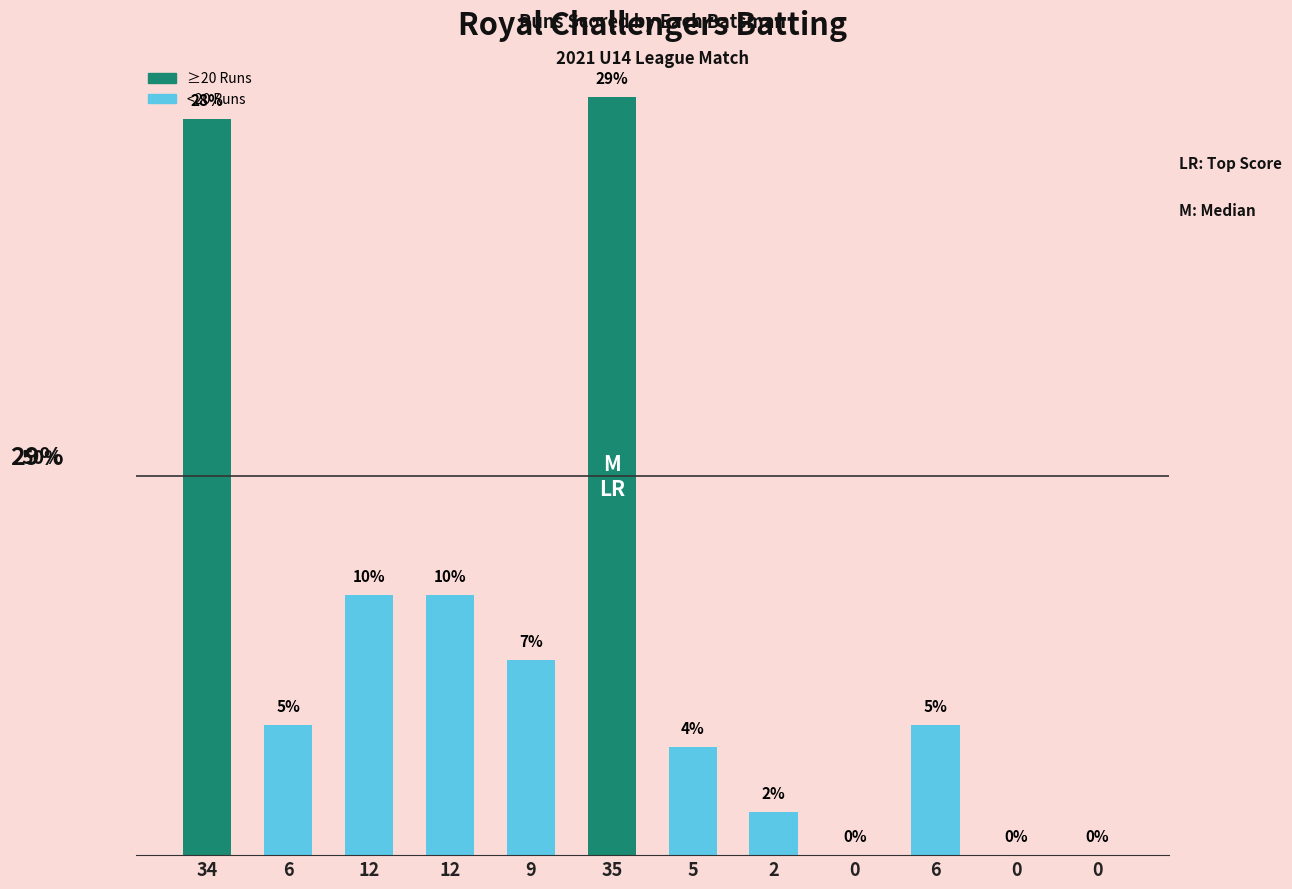

What is the difference between the second highest and minimum values?

34